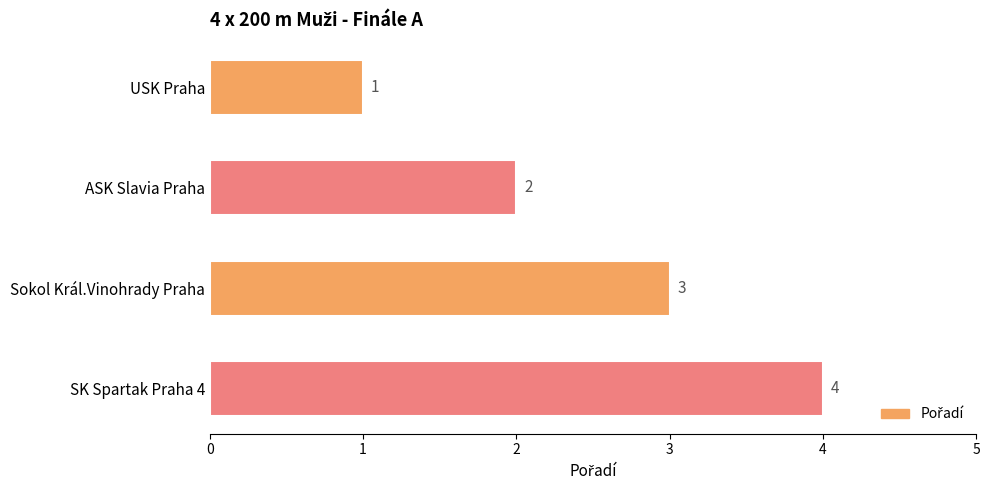

What is the maximum value shown in the chart?

4